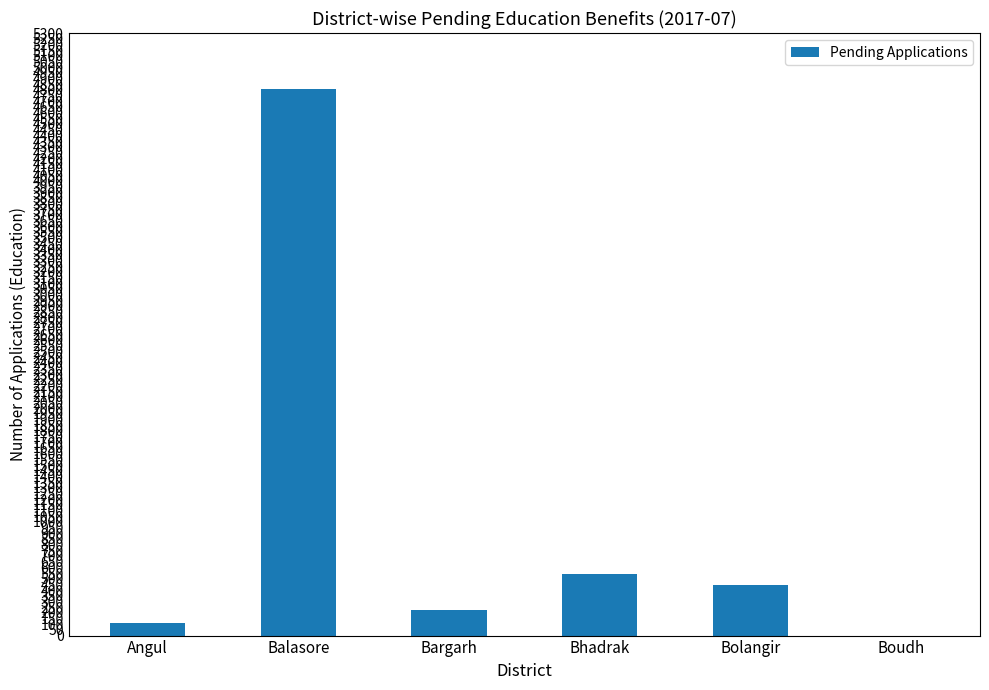

True or false: the data shows 776 at Bhadrak.

False